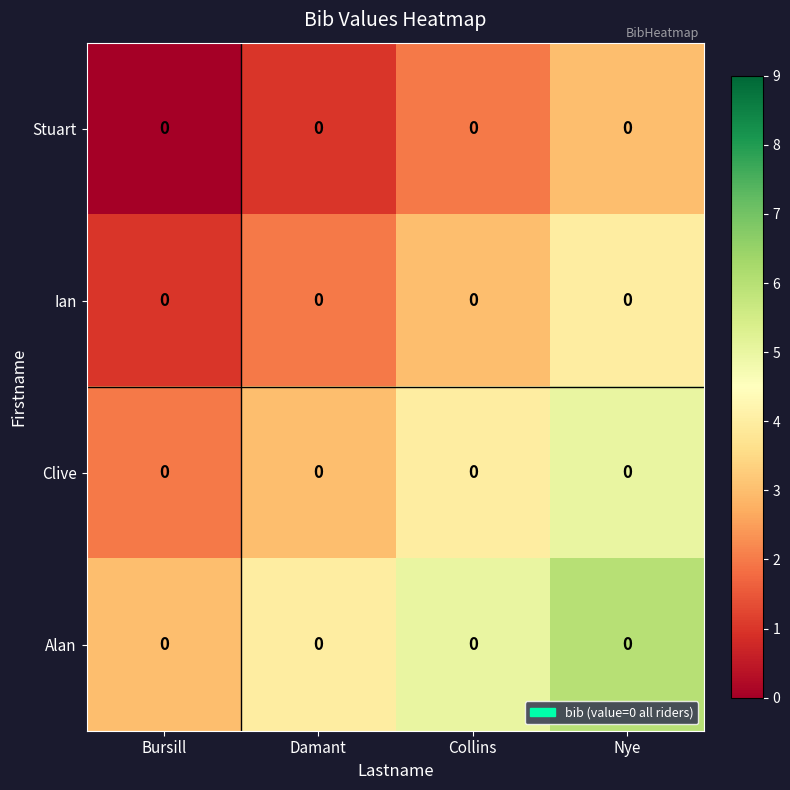

What is the maximum value shown in the chart?

6